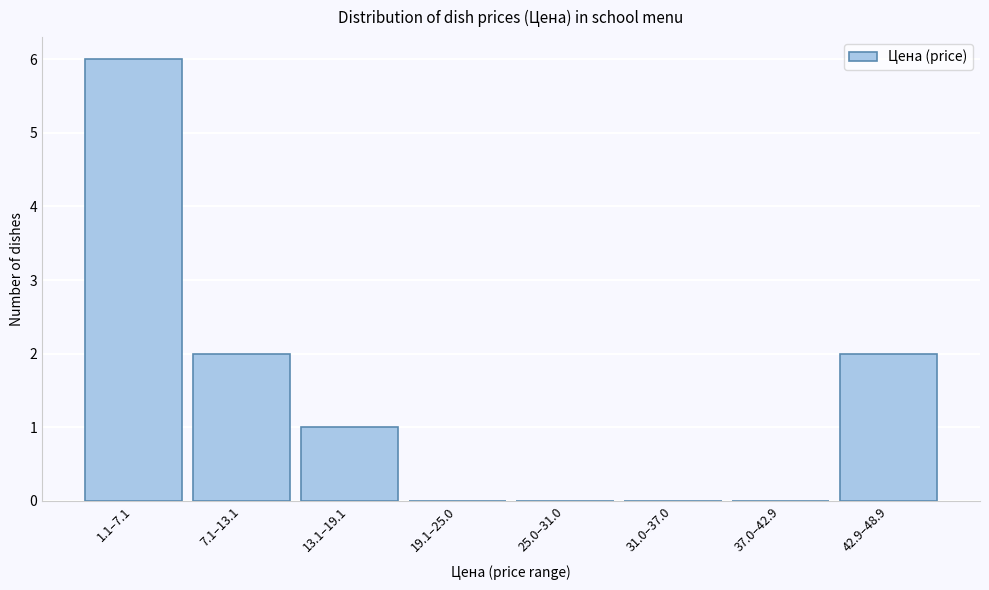

Reading left to right, list all the values displayed in this chart.

1.1–7.1=6	7.1–13.1=2	13.1–19.1=1	19.1–25.0=0	25.0–31.0=0	31.0–37.0=0	37.0–42.9=0	42.9–48.9=2